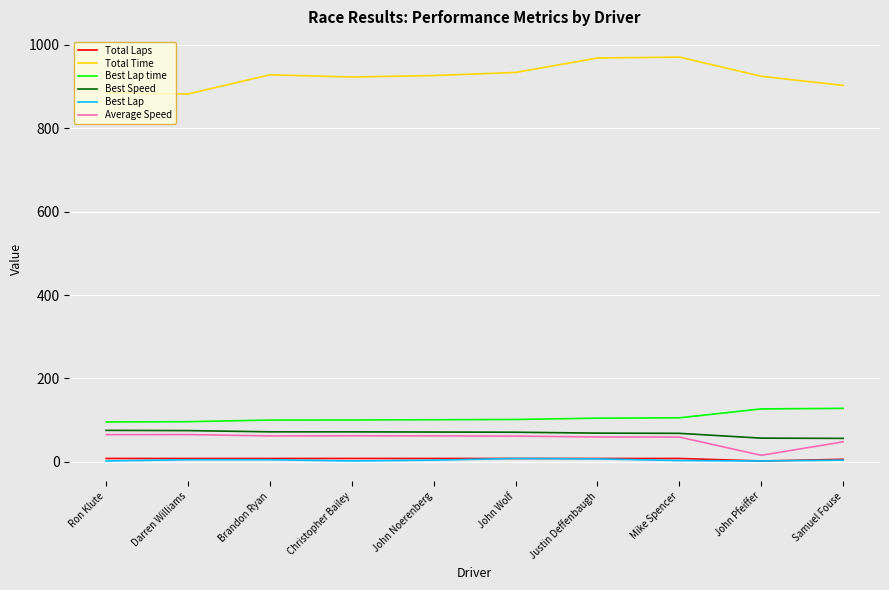

Which series has the largest total across all categories?

Total Time